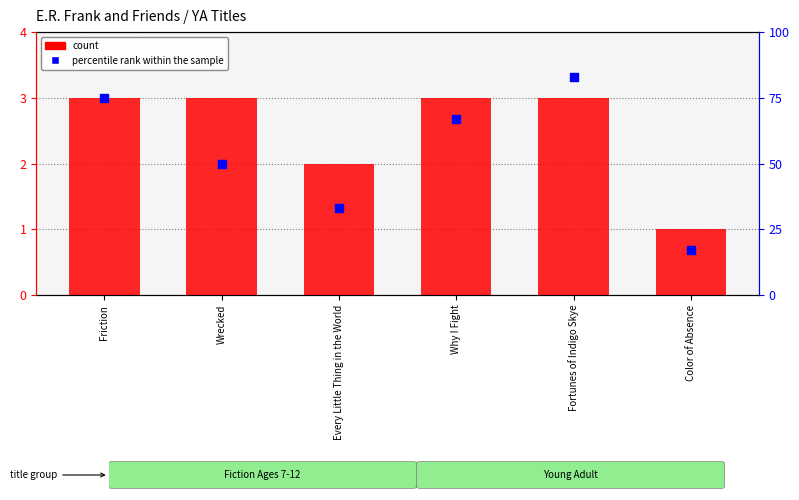

What are all the series names shown in the legend?

count, percentile rank within the sample